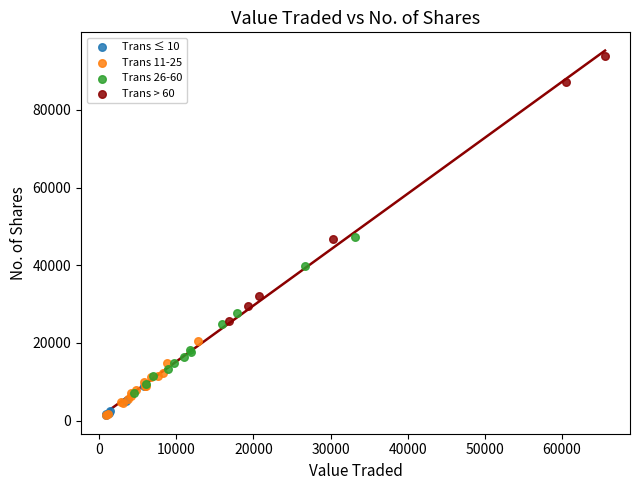

Which series has the largest Y range (max minus min)?

Trans > 60